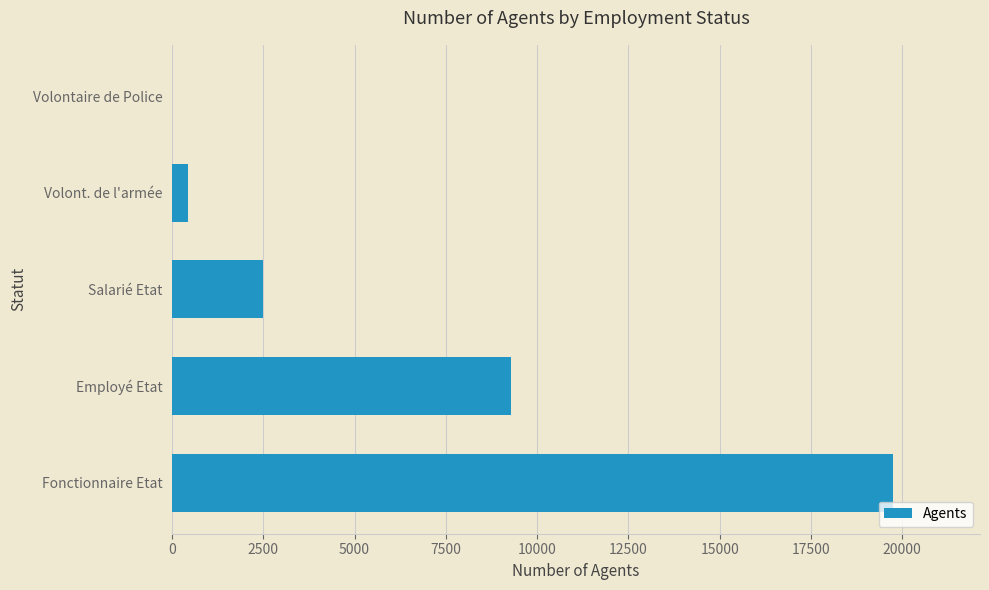

True or false: the data shows 19760 at Fonctionnaire Etat.

True